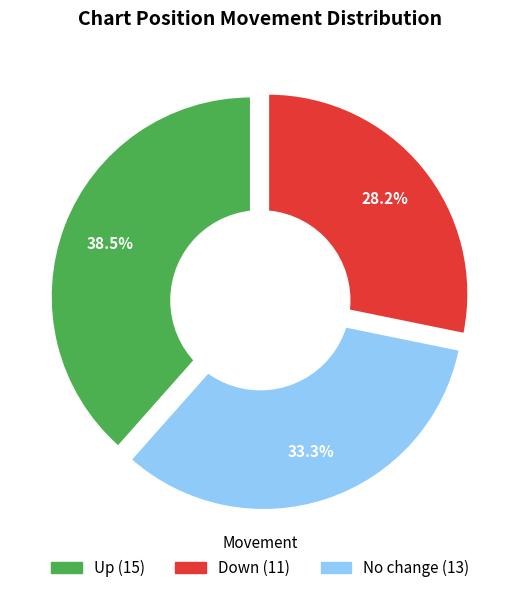

To the nearest percent, what is the average slice percentage?

33%